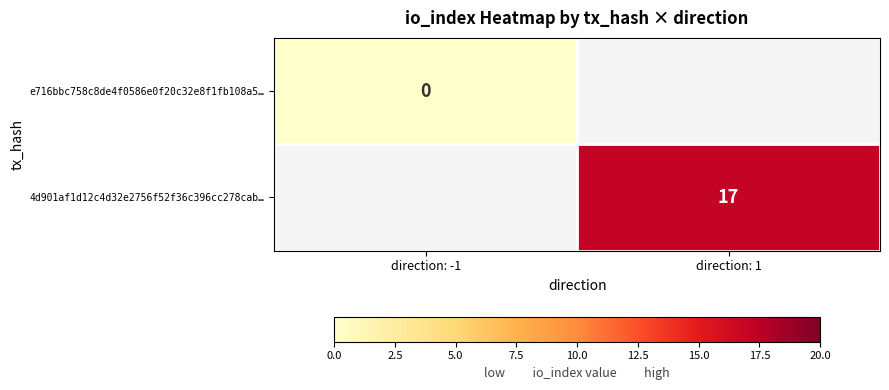

The 4d901af1d12c4d32e2756f52f36c396cc278cab… series shows 17 at direction: 1. True or false?

True